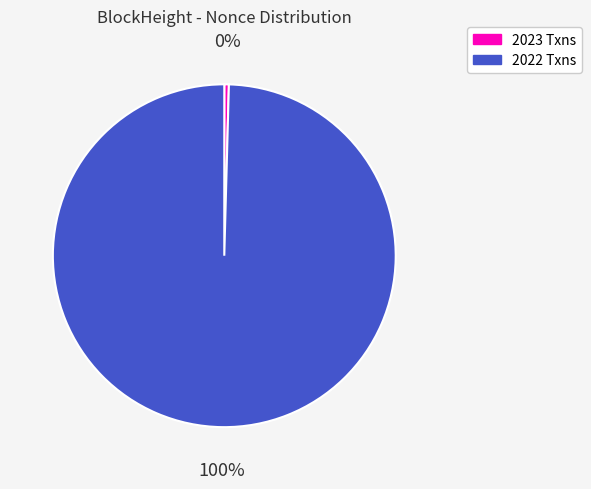

How many segments does this pie chart have?

2